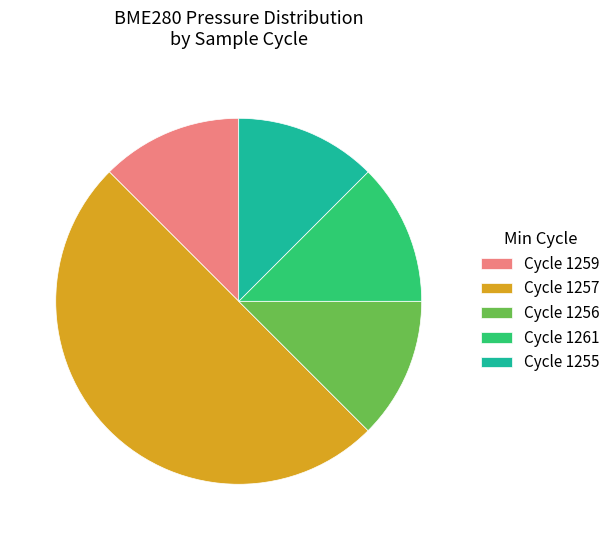

Is it true that Cycle 1259 is 12% of the pie?

True